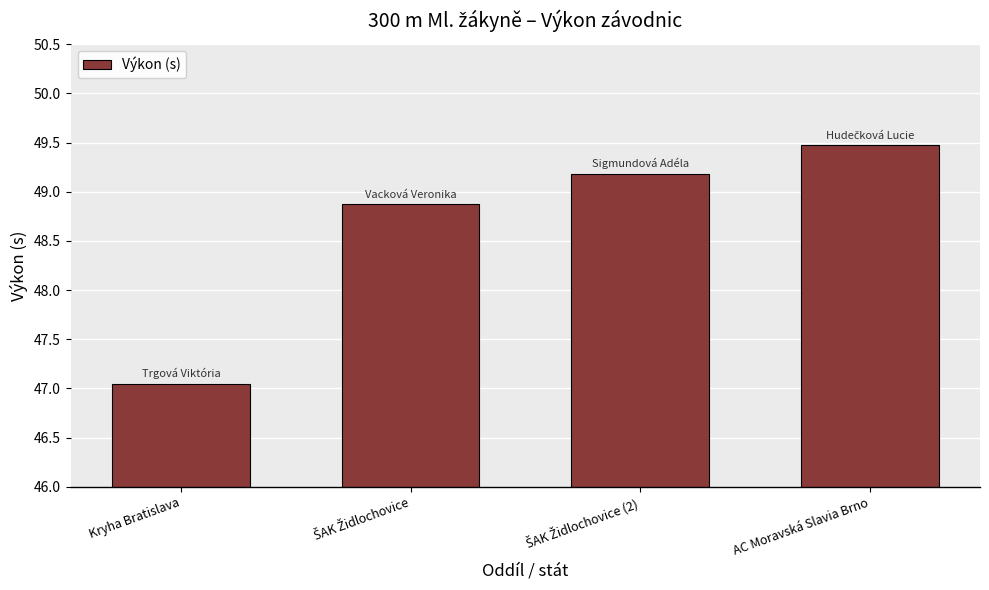

What is the average value?

48.6